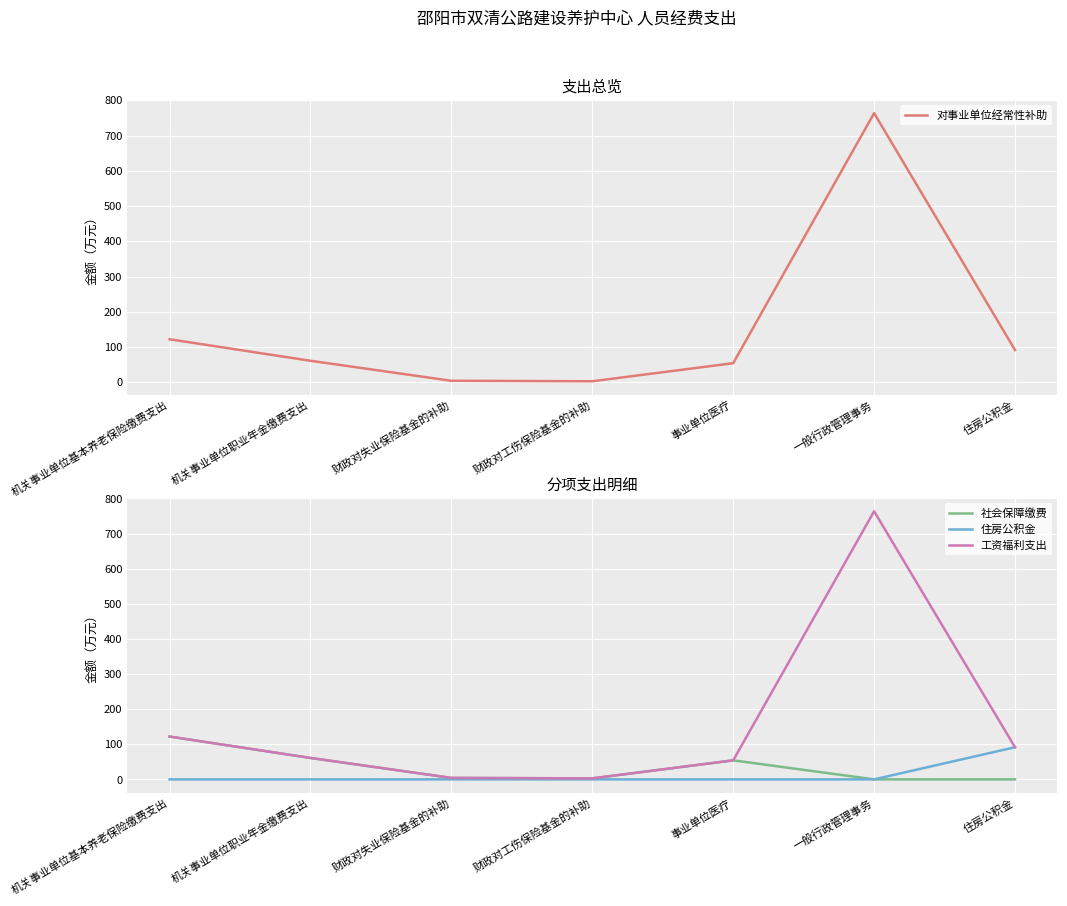

How many positive values does the 住房公积金 series have?

1